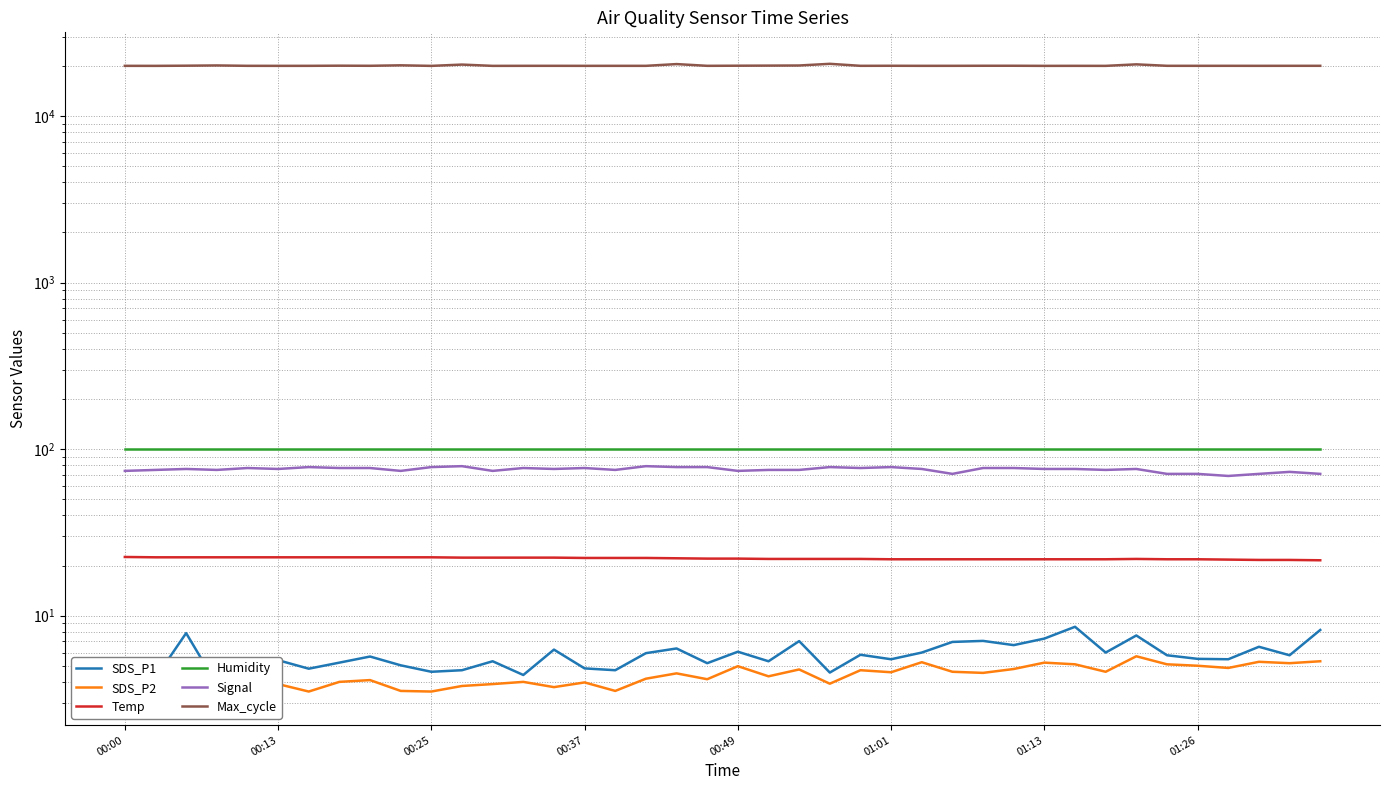

Which series has the largest total across all categories?

Max_cycle